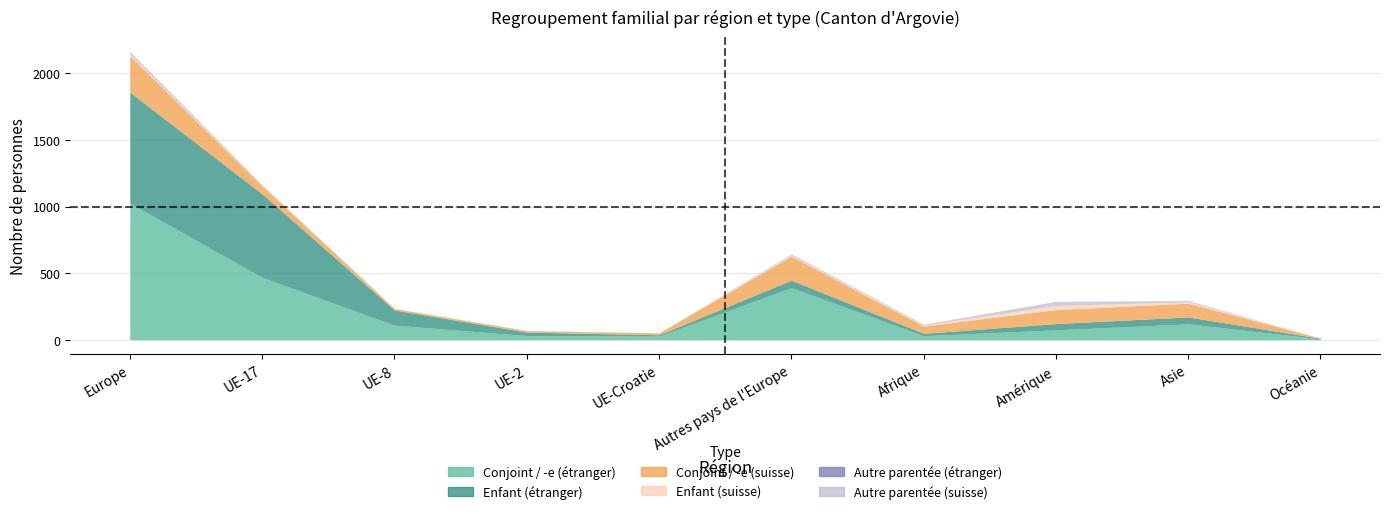

True or false: Enfant (étranger) has more than 2 interior local peaks.

False